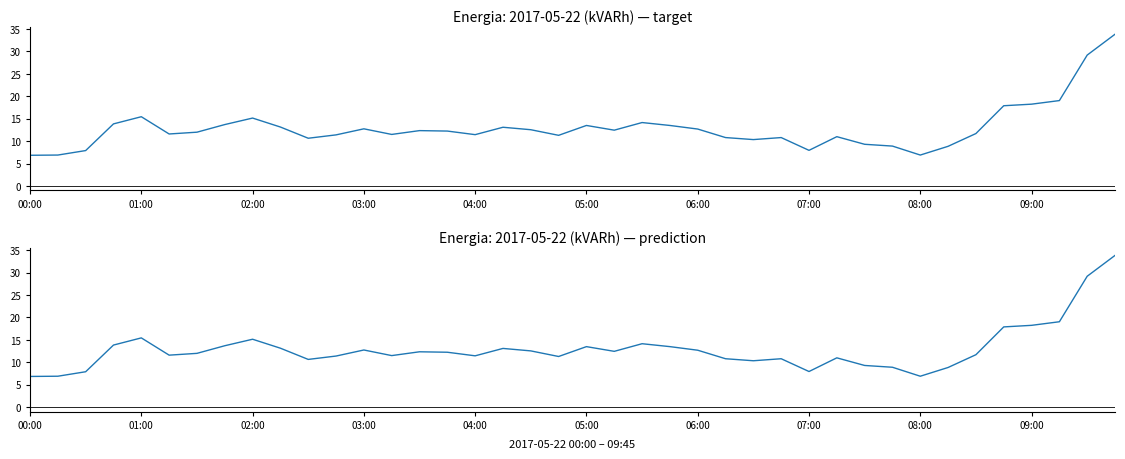

Reading left to right, extract all data points from this chart.

6.8	6.9	7.9	13.8	15.4	11.6	12.0	13.7	15.2	13.2	10.7	11.4	12.8	11.5	12.3	12.2	11.4	13.1	12.6	11.3	13.5	12.4	14.2	13.5	12.7	10.8	10.3	10.8	8.0	11.0	9.3	8.9	6.9	8.8	11.7	17.9	18.2	19.1	29.2	33.9